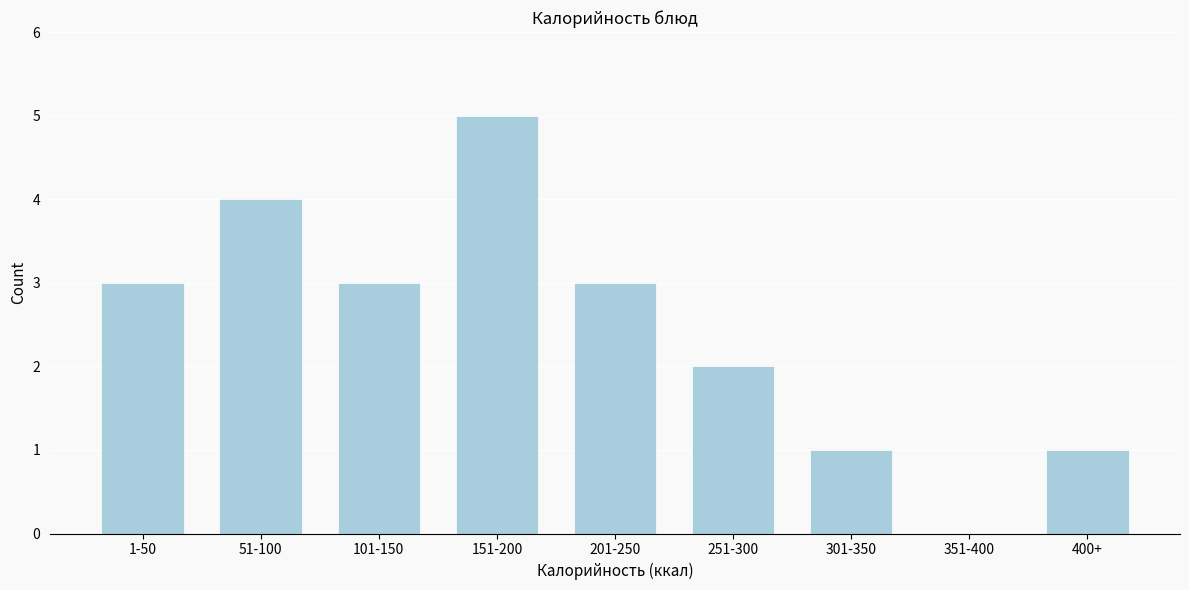

Reading right to left, extract all data points from this chart.

400+=1	351-400=0	301-350=1	251-300=2	201-250=3	151-200=5	101-150=3	51-100=4	1-50=3